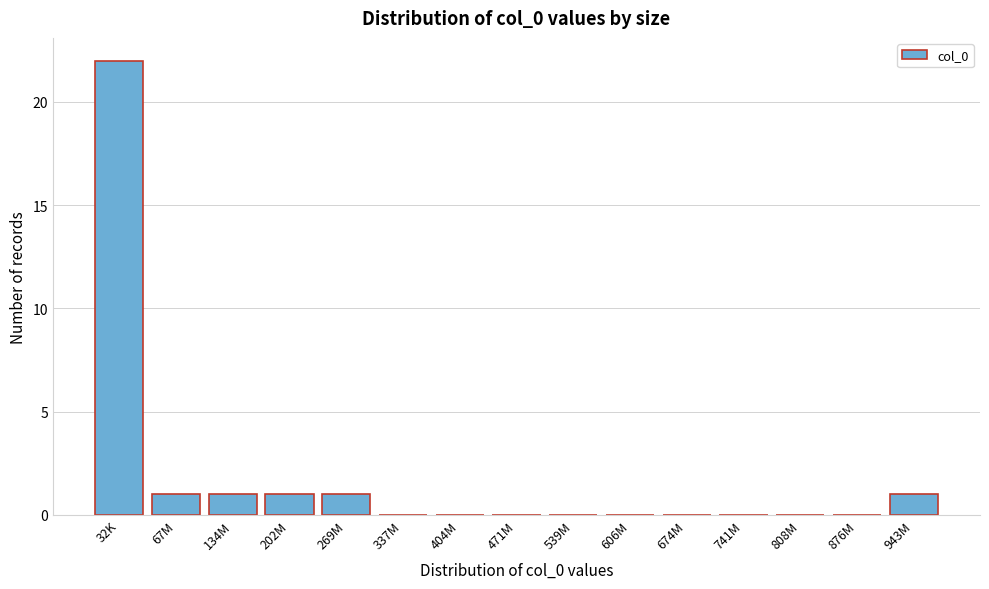

Reading left to right, transcribe all the data shown in this chart.

32K=22	67M=1	134M=1	202M=1	269M=1	337M=0	404M=0	471M=0	539M=0	606M=0	674M=0	741M=0	808M=0	876M=0	943M=1